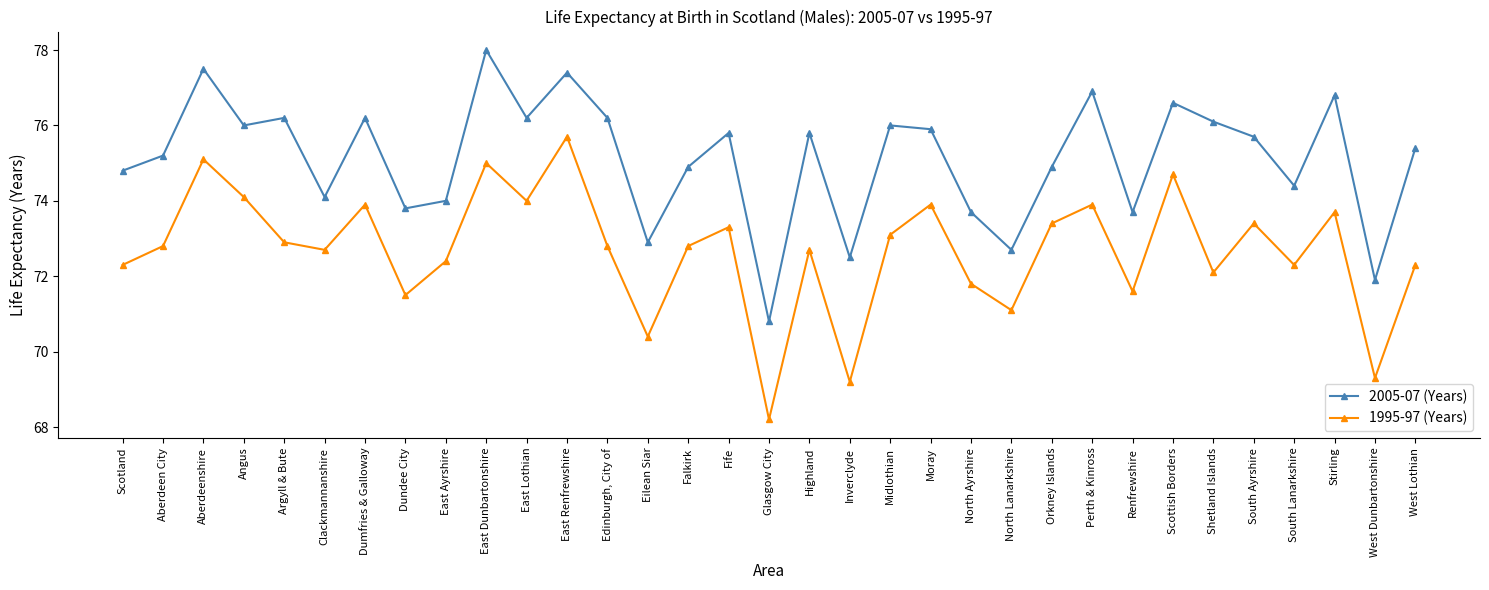

Which series has the largest total across all categories?

2005-07 (Years)